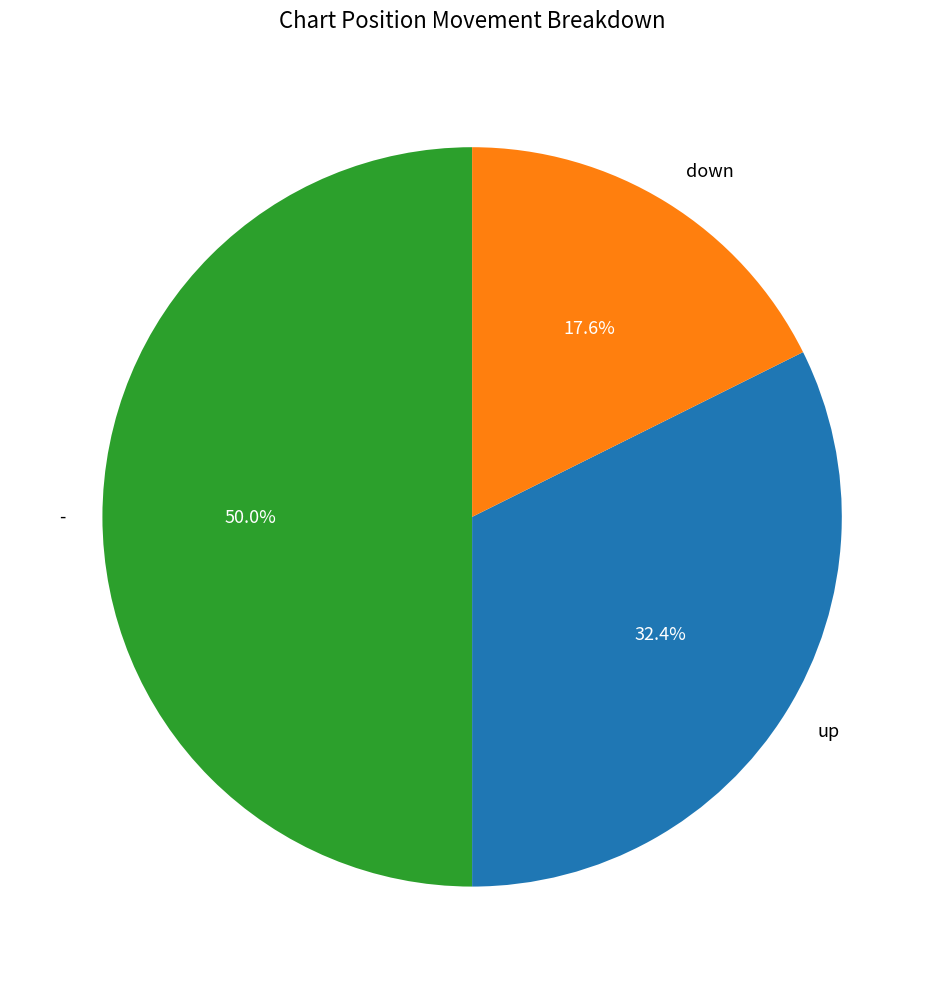

Which slice is the largest?

-